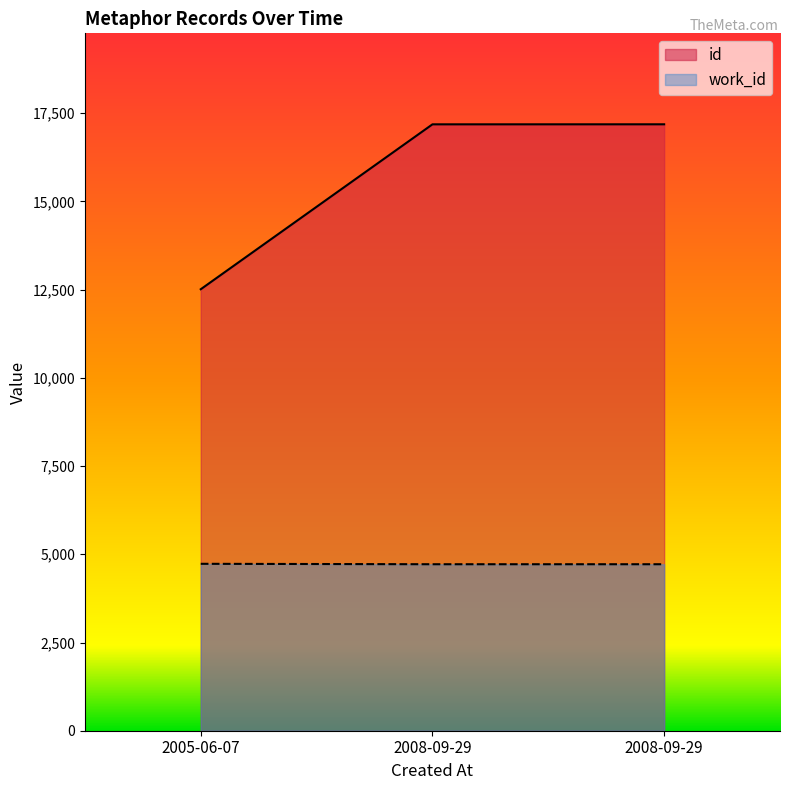

The id series shows 25370 at 2008-09-29. True or false?

False